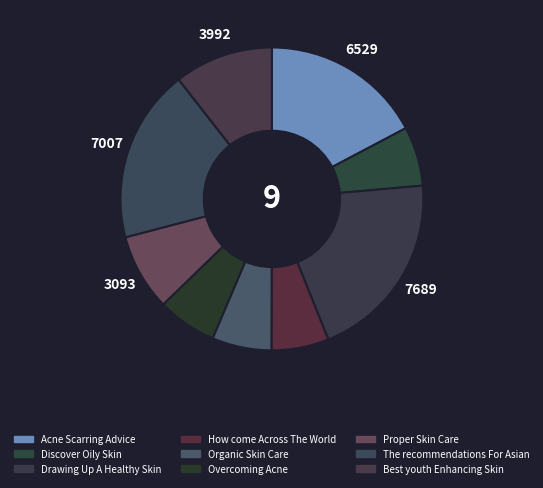

Is Acne Scarring Advice the majority of the pie?

No